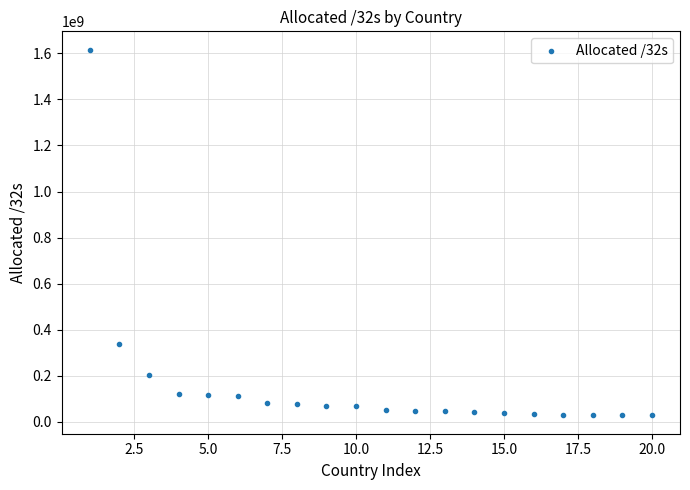

What Y value in the scatter plot is closest to 822079808?

337894400